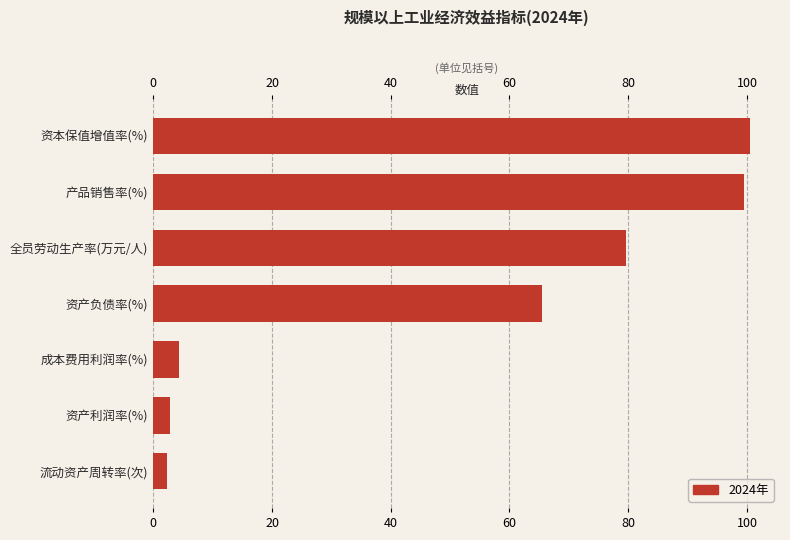

What is the change in value from 成本费用利润率(%) to 全员劳动生产率(万元/人)?

+75.3